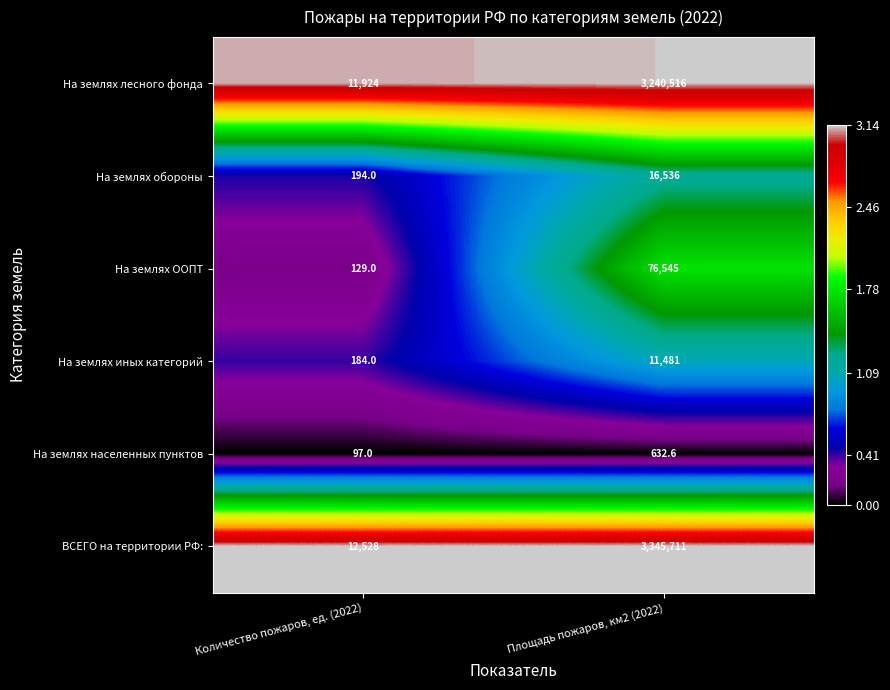

The На землях обороны series shows 16536.0 at Площадь пожаров, км2 (2022). True or false?

True